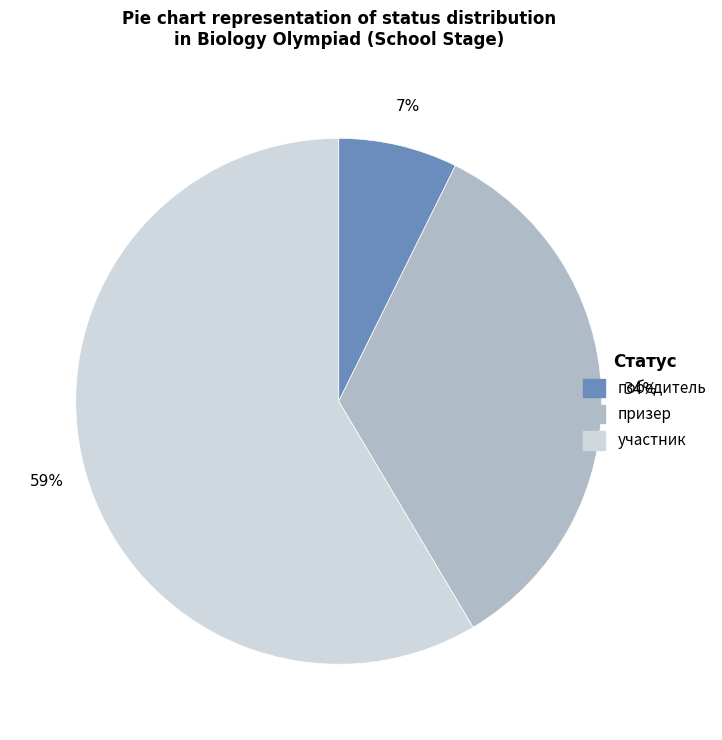

What percentage is the призер slice, to the nearest percent?

34%